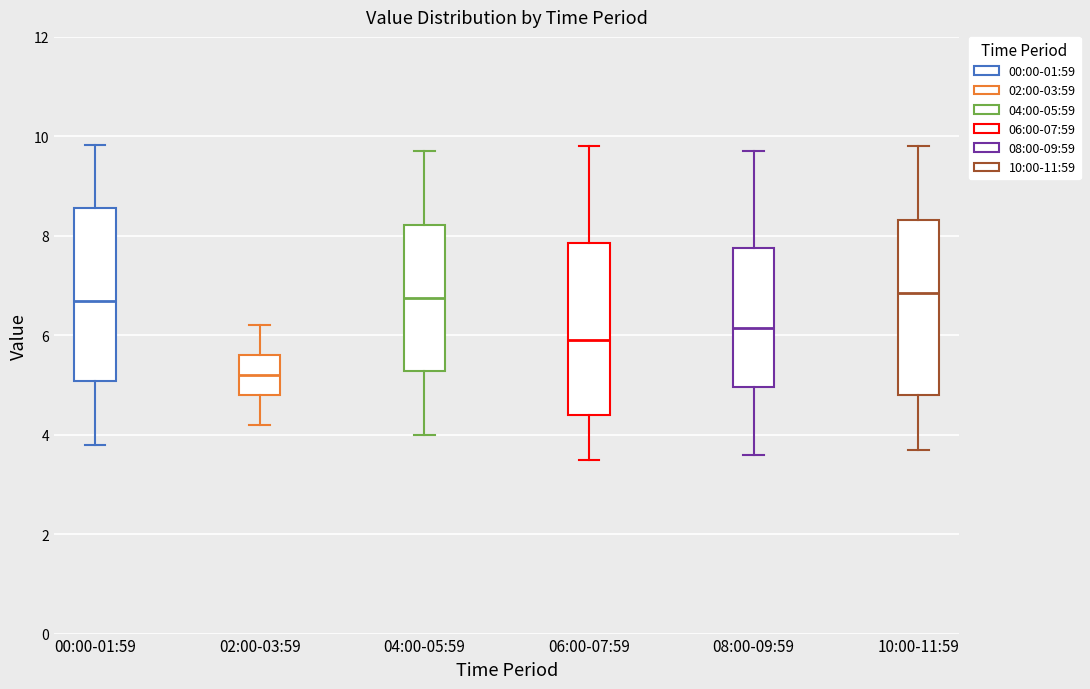

Reading left to right, transcribe this box plot: for each box, give where its median line is, the range the box spans, and where its two whiskers end, as read against the y-axis. The values are not printed on the chart, so give them approximately, as read against the axis.

00:00-01:59: median 6.6, box 5.0 to 8.6, whiskers 3.8 to 9.8
02:00-03:59: median 5.2, box 4.8 to 5.6, whiskers 4.2 to 6.2
04:00-05:59: median 6.8, box 5.2 to 8.2, whiskers 4.0 to 9.8
06:00-07:59: median 6.0, box 4.4 to 7.8, whiskers 3.6 to 9.8
08:00-09:59: median 6.2, box 5.0 to 7.8, whiskers 3.6 to 9.8
10:00-11:59: median 6.8, box 4.8 to 8.4, whiskers 3.8 to 9.8